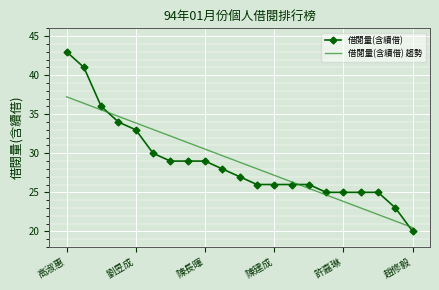

Which series has the widest spread of values?

借閱量(含續借)